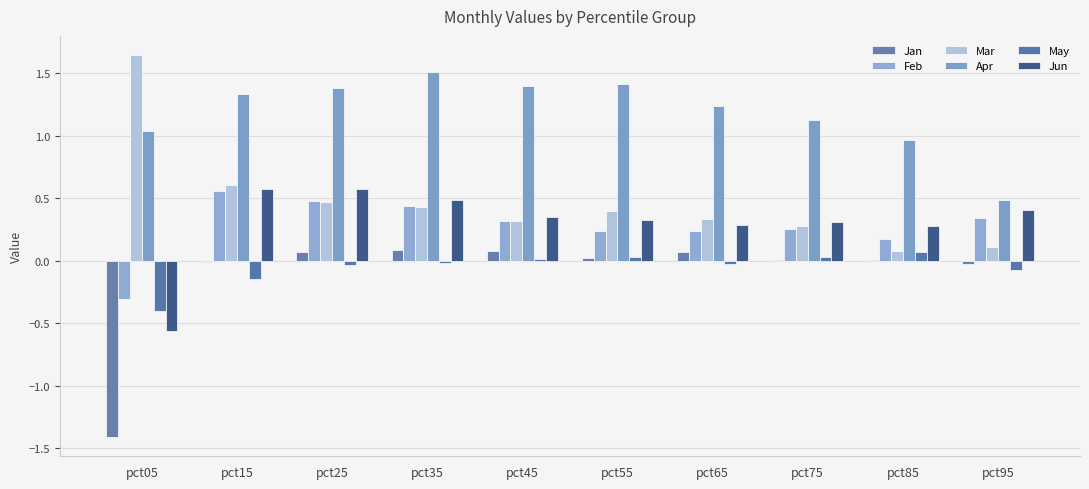

How many data points does each series have?

10